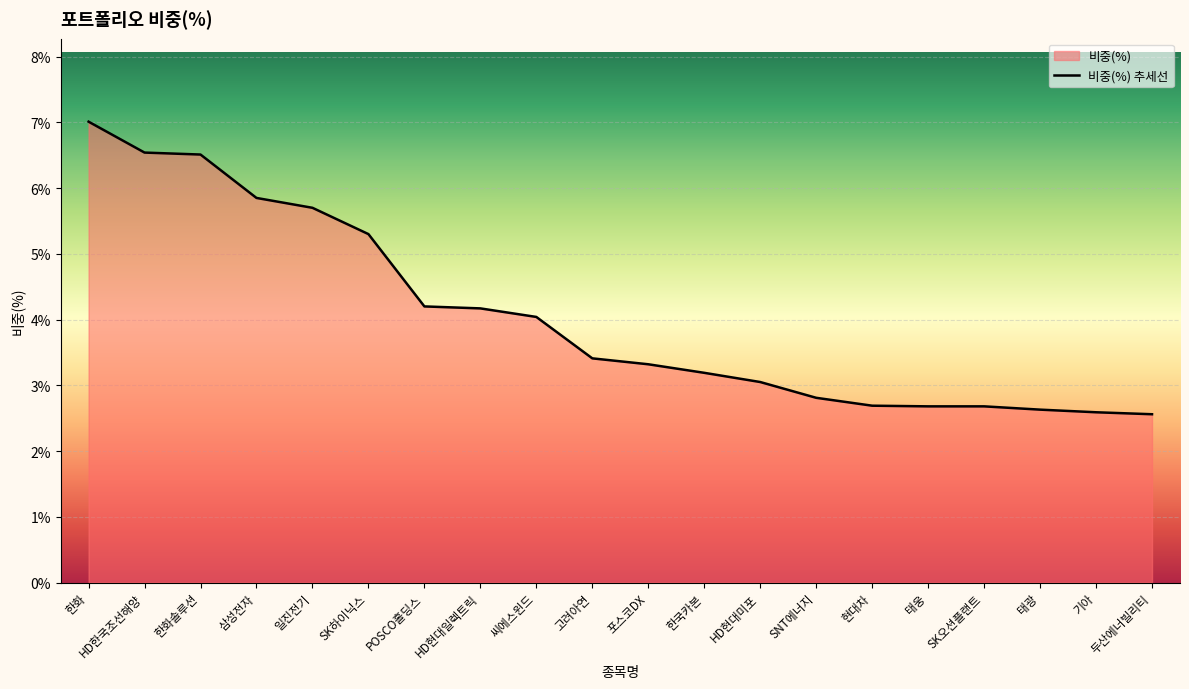

What is the greatest value displayed?

7.0